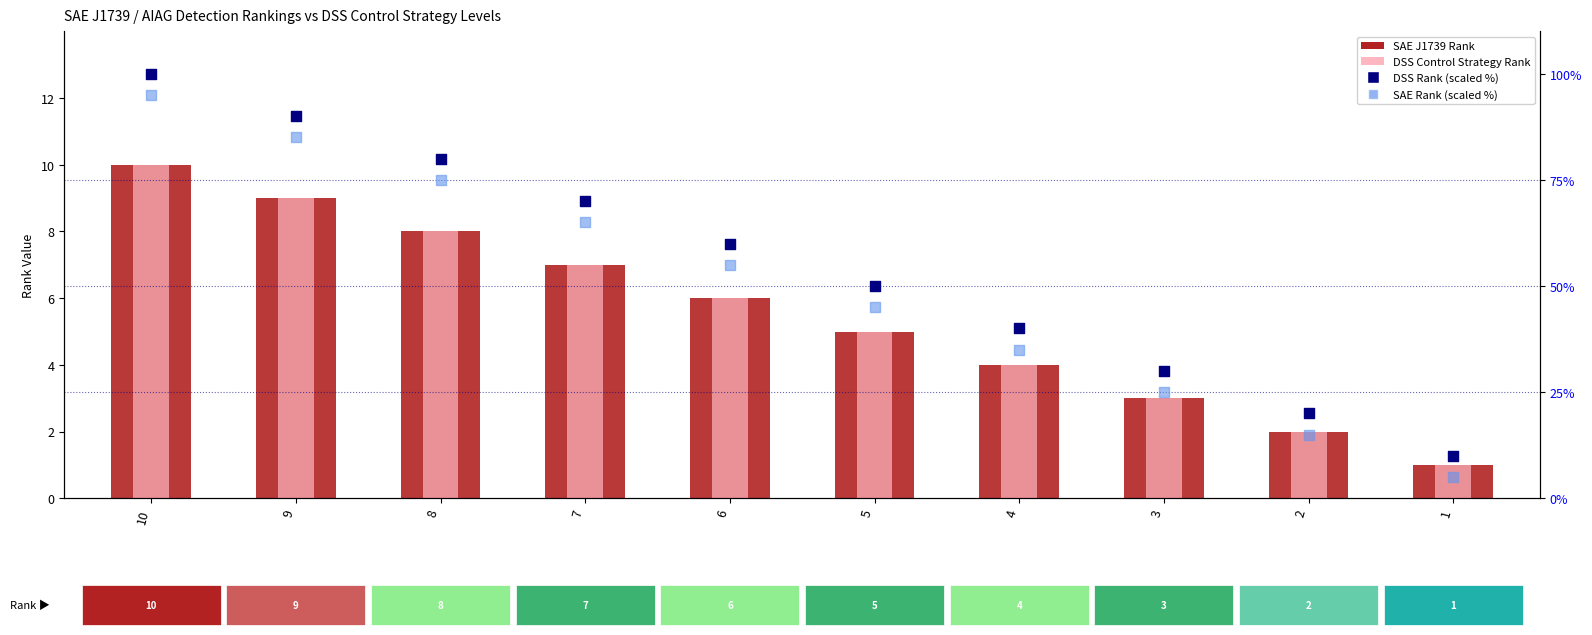

Is the value of SAE J1739 Rank at 10 greater than the value of DSS Control Strategy Rank at 3?

Yes